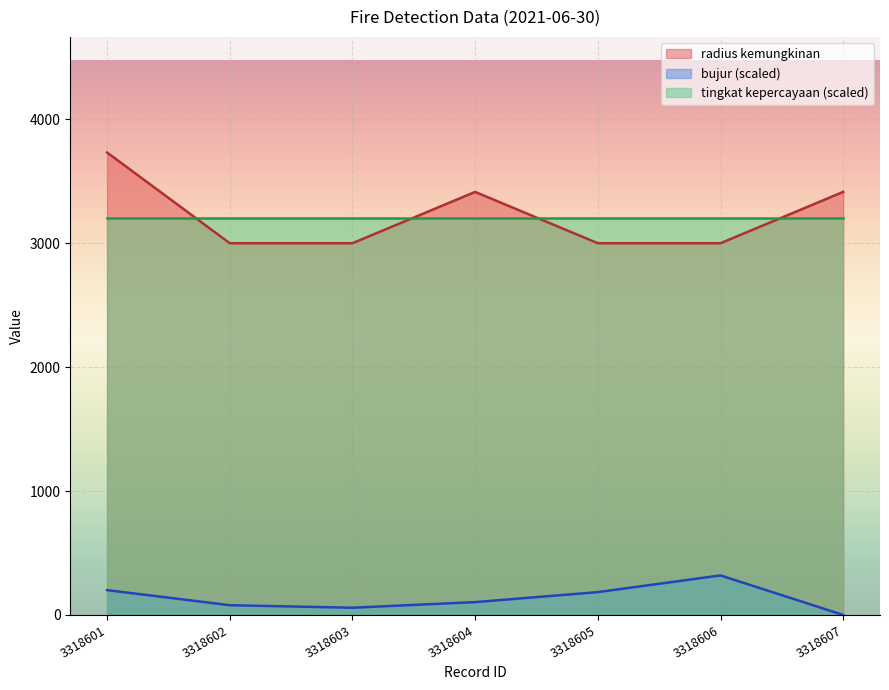

Which series has the widest spread of values?

radius kemungkinan